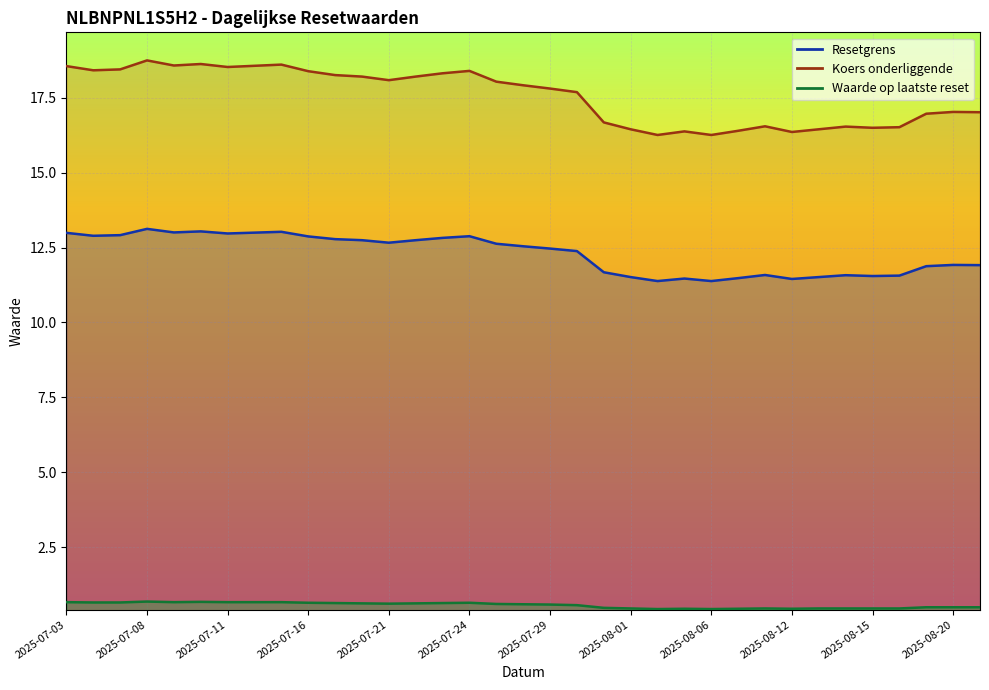

At which label does Resetgrens reach its peak?

2025-07-08